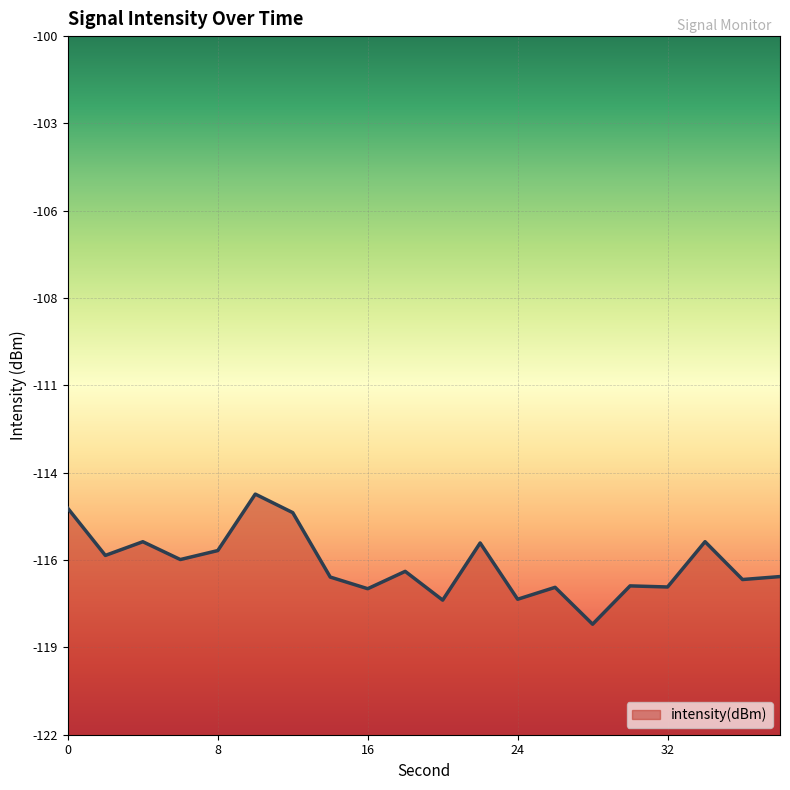

List the labels in order of value, largest first.

10, 0, 12, 34, 4, 22, 8, 2, 6, 18, 38, 14, 36, 30, 32, 26, 16, 24, 20, 28